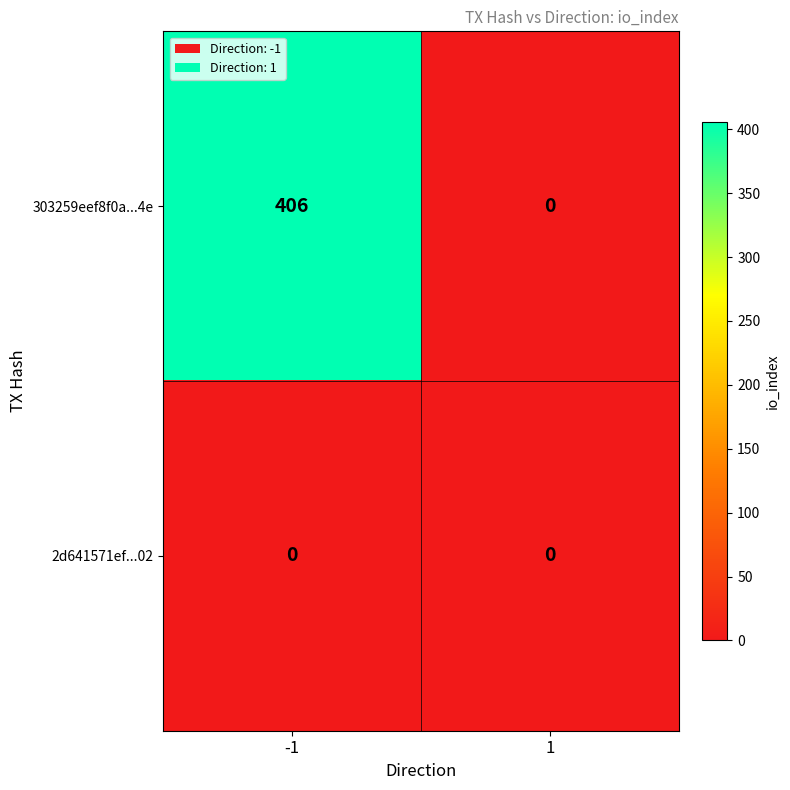

What is the sum of all 303259eef8f0a...4e values?

406